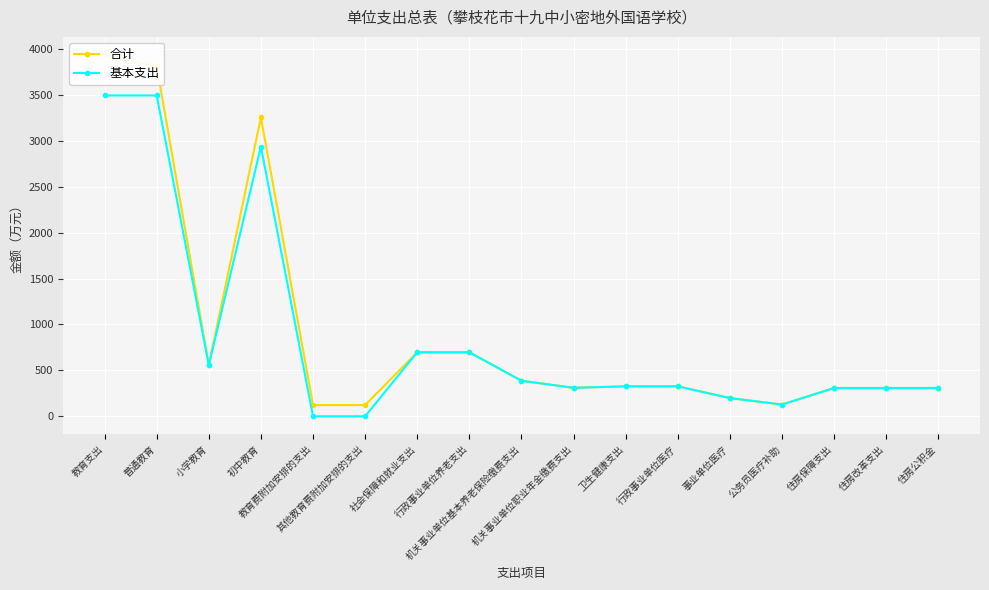

The value of 基本支出 at 卫生健康支出 is 563. True or false?

False